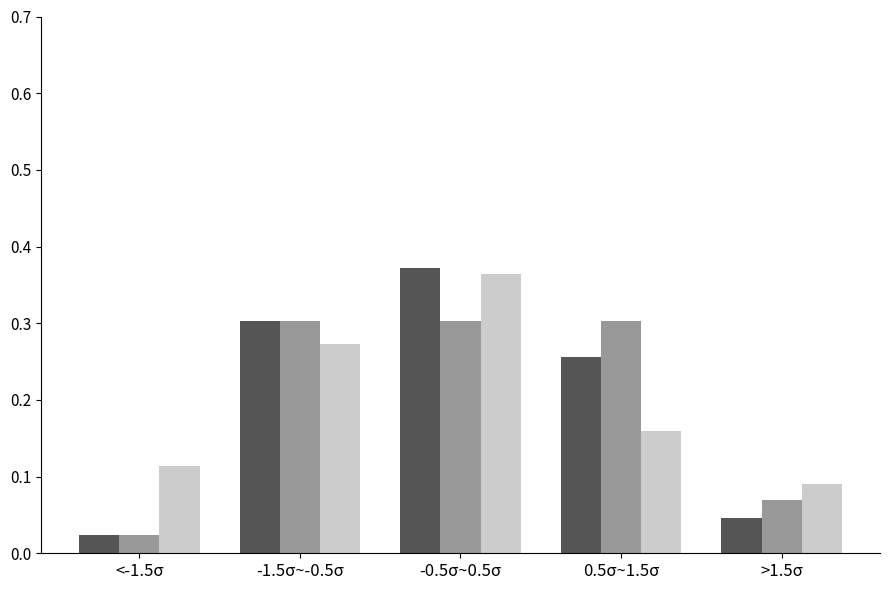

Which label corresponds to the largest value in the chart?

-0.5σ~0.5σ